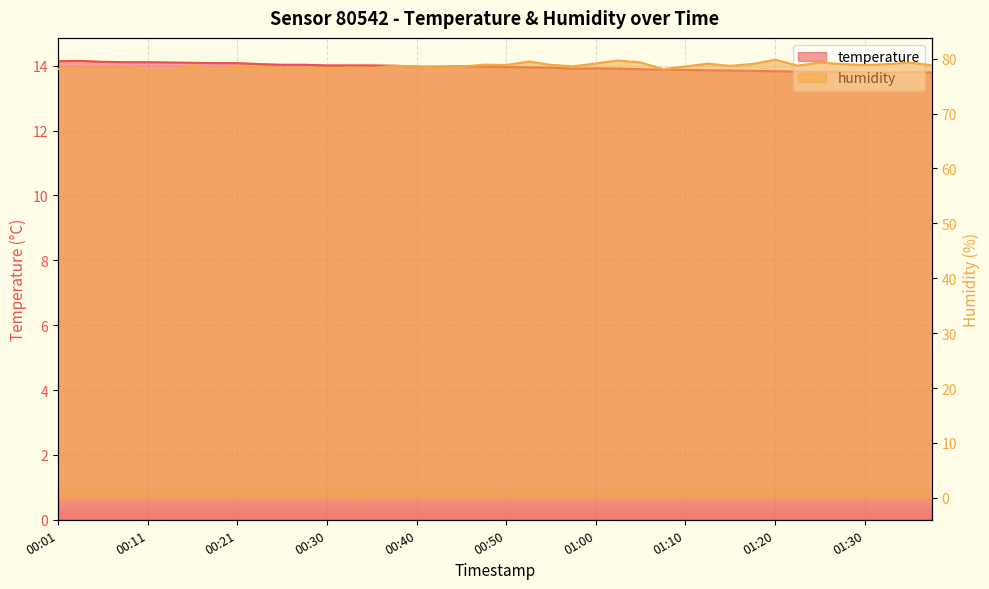

What is the value of the humidity point at the 40th from the left?

78.8